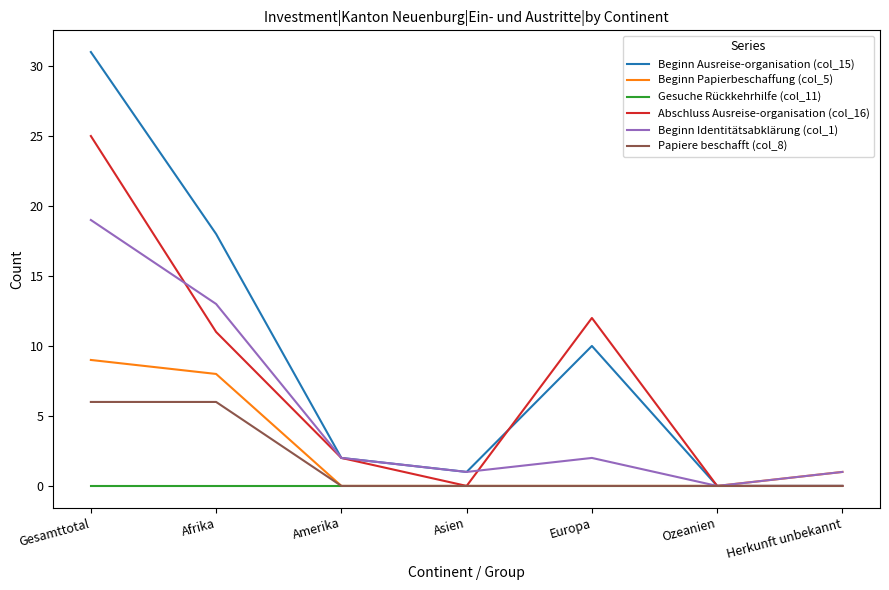

Between Europa and Ozeanien, which series saw the biggest shift?

Abschluss Ausreise-organisation (col_16)